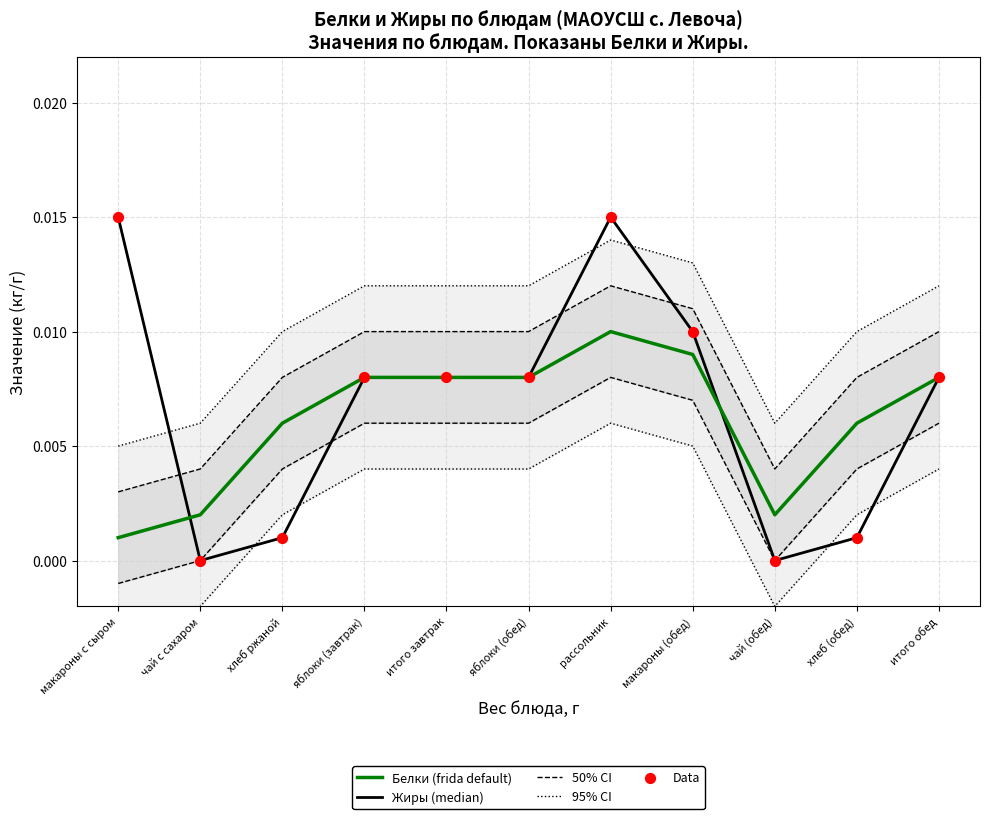

Is the value of Жиры (median) at яблоки (завтрак) greater than the value of Data at хлеб ржаной?

Yes